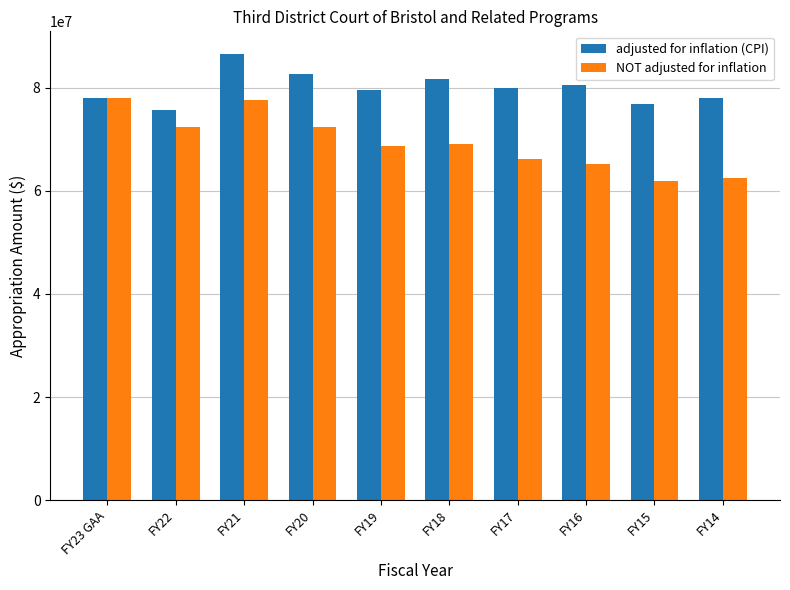

What is the approximate value of NOT adjusted for inflation at FY22, to the nearest 50?

72444300